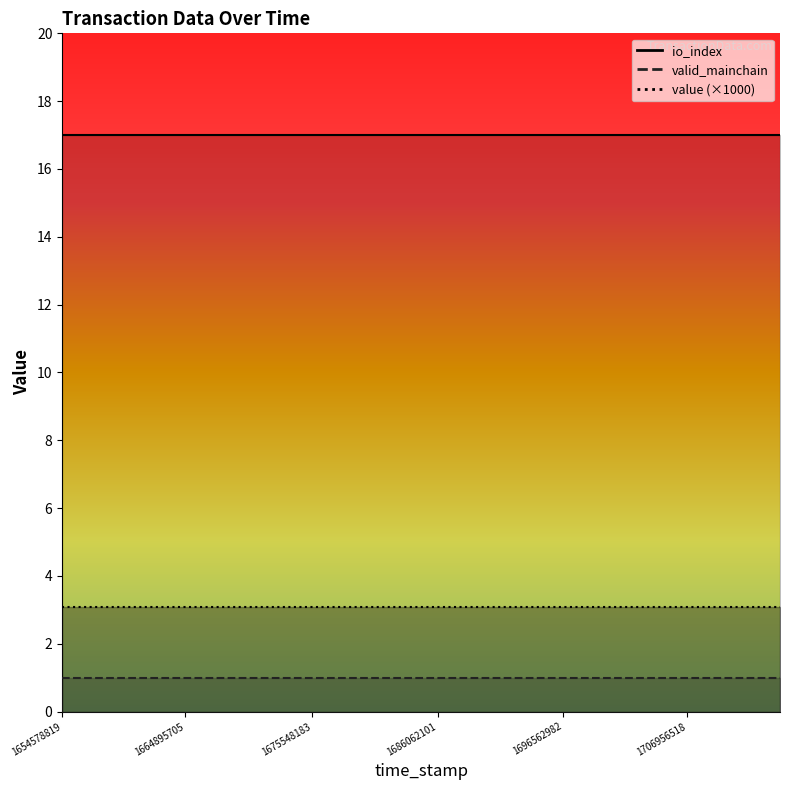

True or false: io_index and valid_mainchain intersect in this chart.

False